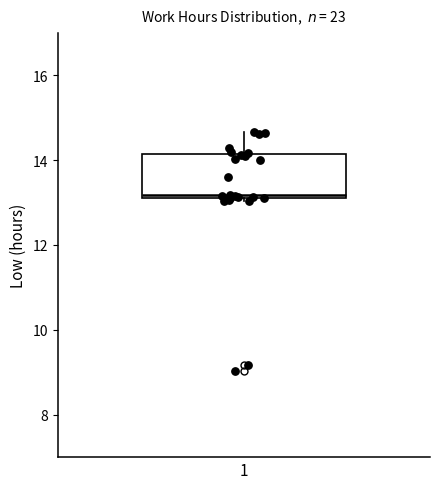

Transcribe this box plot: give where the median line is, the range the box spans, and where the two whiskers end, as read against the y-axis. The values are not printed on the chart, so give them approximately, as read against the axis.

median 13.2 (just above the box's lower edge), box 13.2 to 14.2, whiskers 13.0 to 14.6